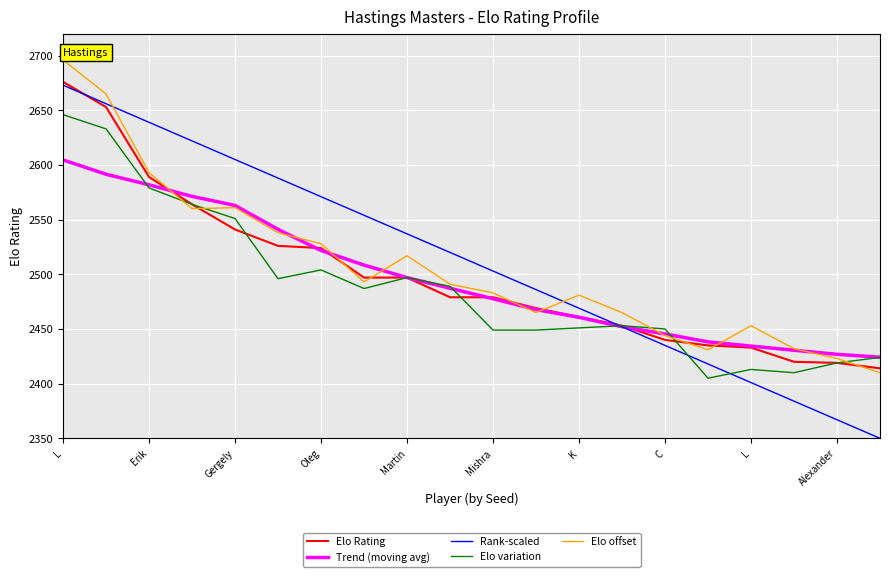

After their last crossing, which series has the higher values: Elo offset or Elo Rating?

Elo Rating